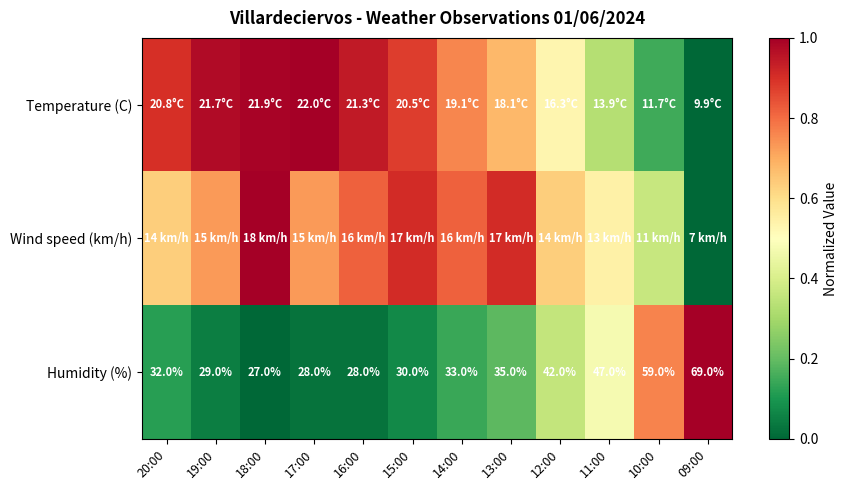

True or false: Wind speed (km/h) has a value of 0.4 at 09:00.

False